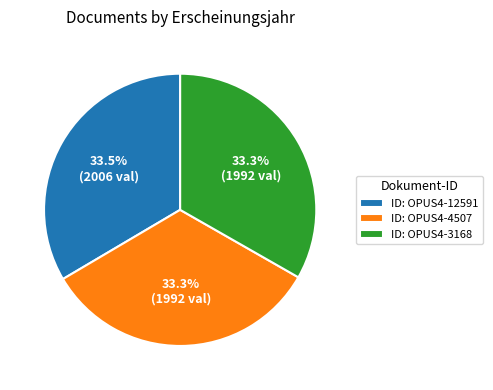

Combined, do ID: OPUS4-4507 and ID: OPUS4-12591 account for over 50%?

Yes